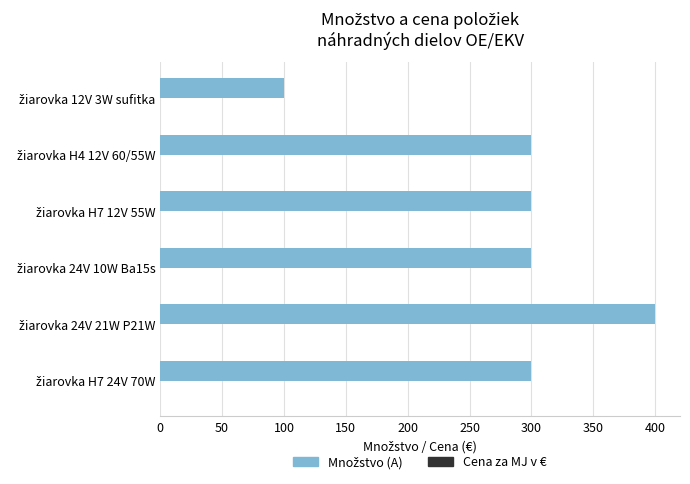

What is the minimum value shown in the chart?

100